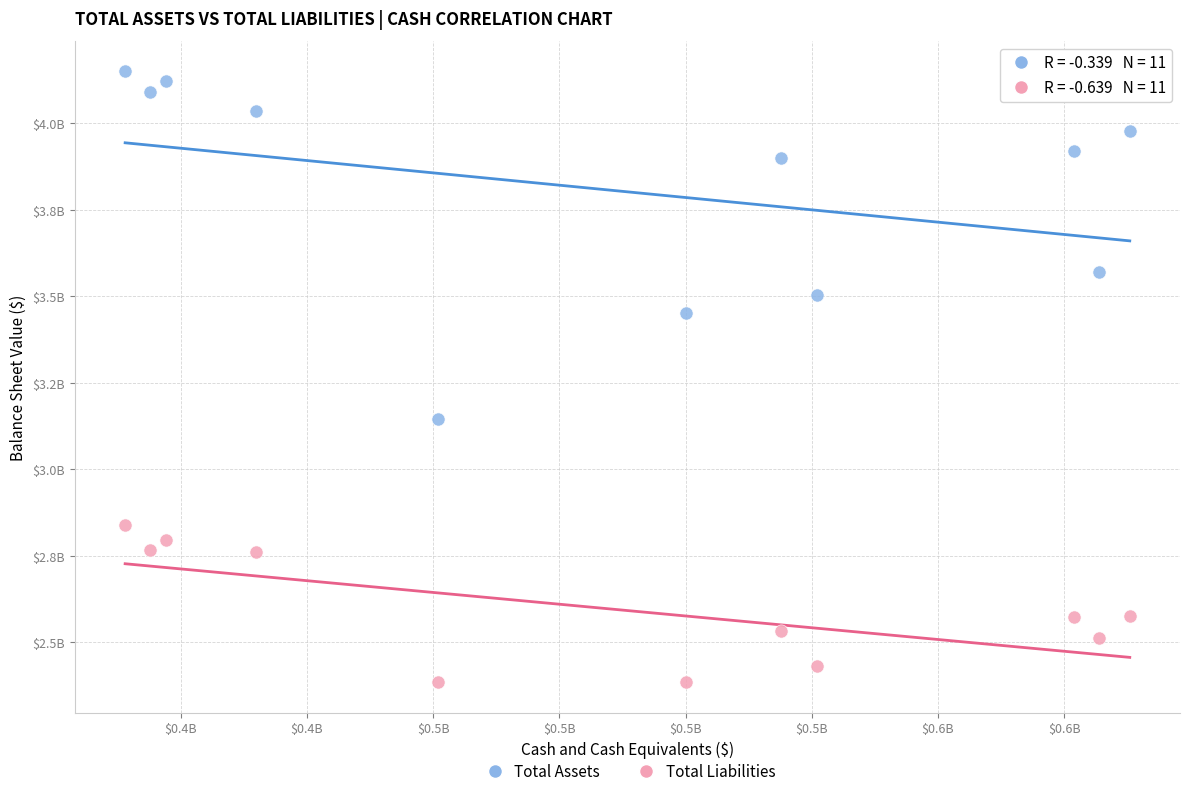

What are all the series names shown in the legend?

Total Assets, Total Liabilities